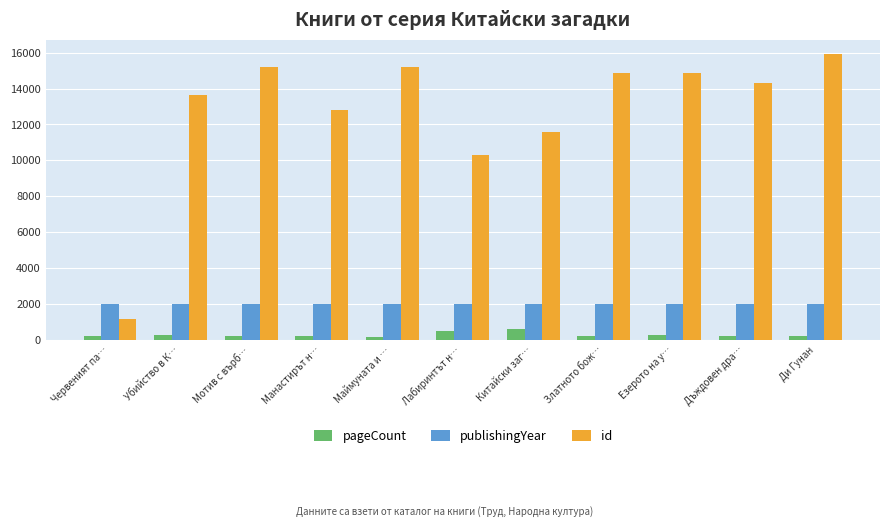

At Мотив с върб…, list the series in order from smallest to largest.

pageCount, publishingYear, id